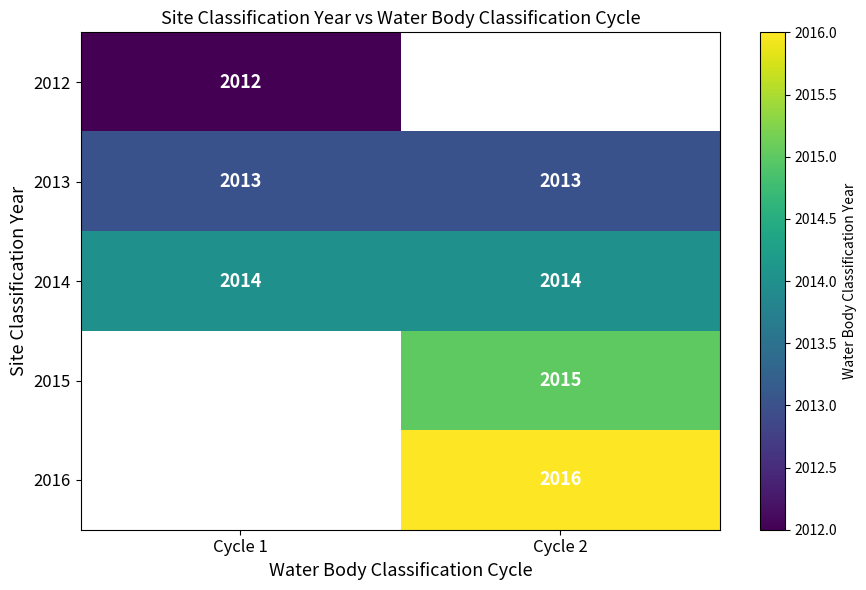

Count the number of categories in the chart.

2